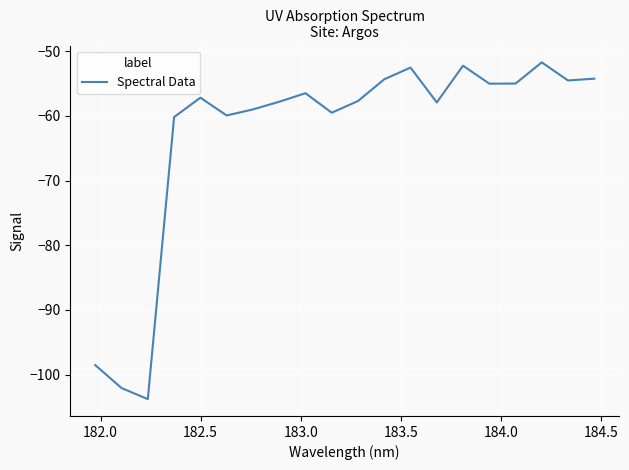

What is the greatest value displayed?

-51.7